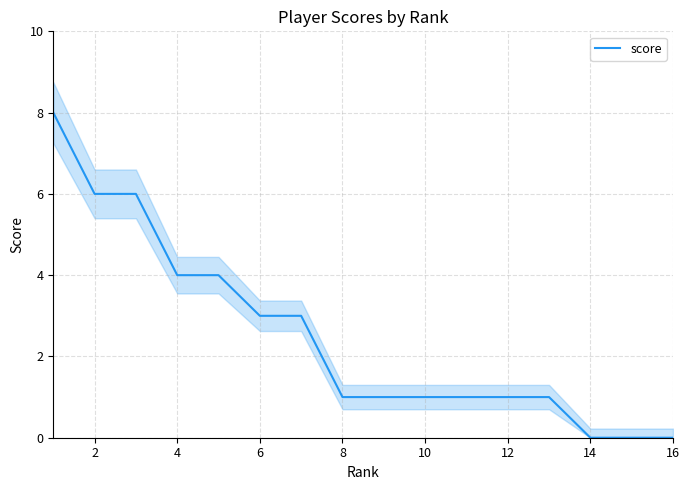

True or false: score has a value of 0 at 14.

True